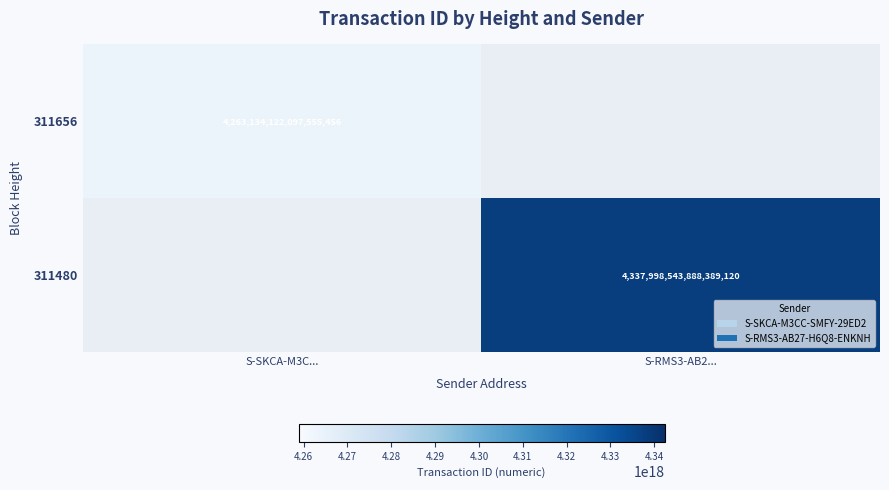

At which label does 311656 reach its peak?

S-SKCA-M3C...